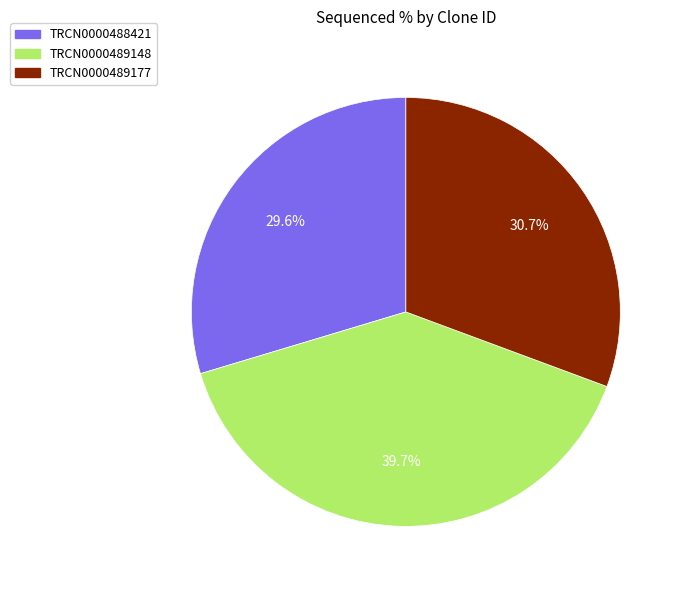

To the nearest percent, what is the difference between the largest and smallest slice percentages?

10%